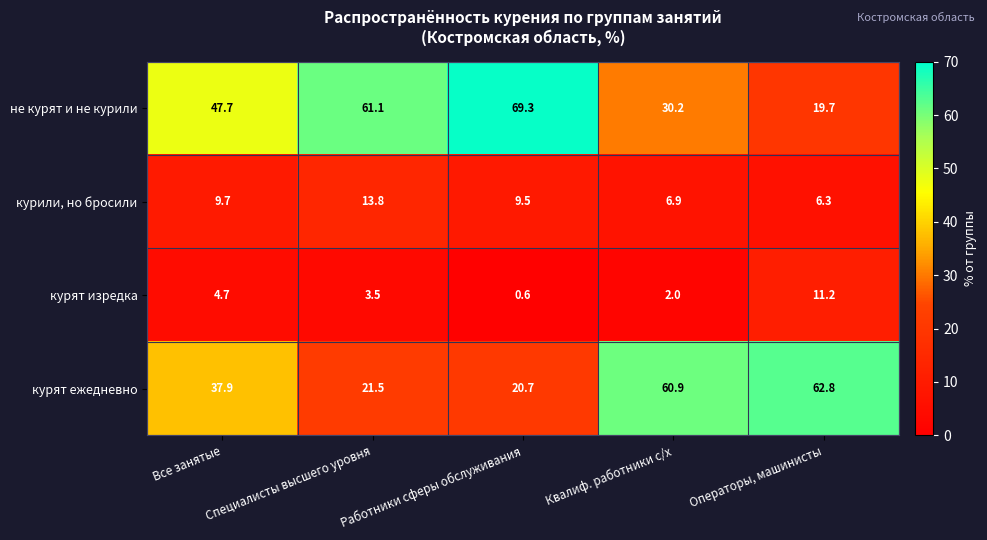

What is the difference between the highest and lowest values at Операторы, машинисты?

56.5